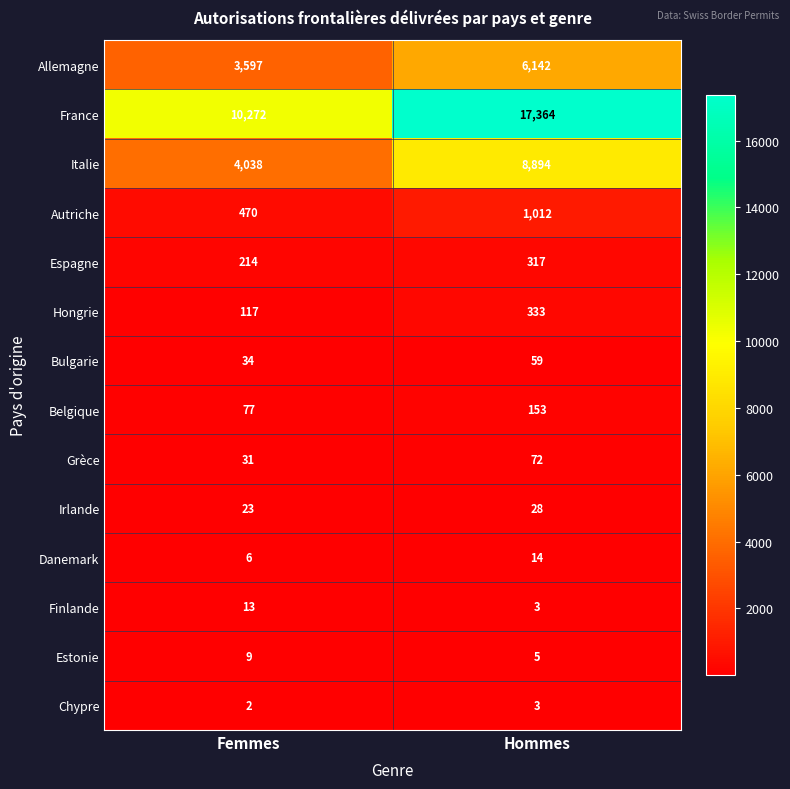

Reading left to right, what are all the values shown in this chart?

Allemagne: 3597	6142
France: 10272	17364
Italie: 4038	8894
Autriche: 470	1012
Espagne: 214	317
Hongrie: 117	333
Bulgarie: 34	59
Belgique: 77	153
Grèce: 31	72
Irlande: 23	28
Danemark: 6	14
Finlande: 13	3
Estonie: 9	5
Chypre: 2	3